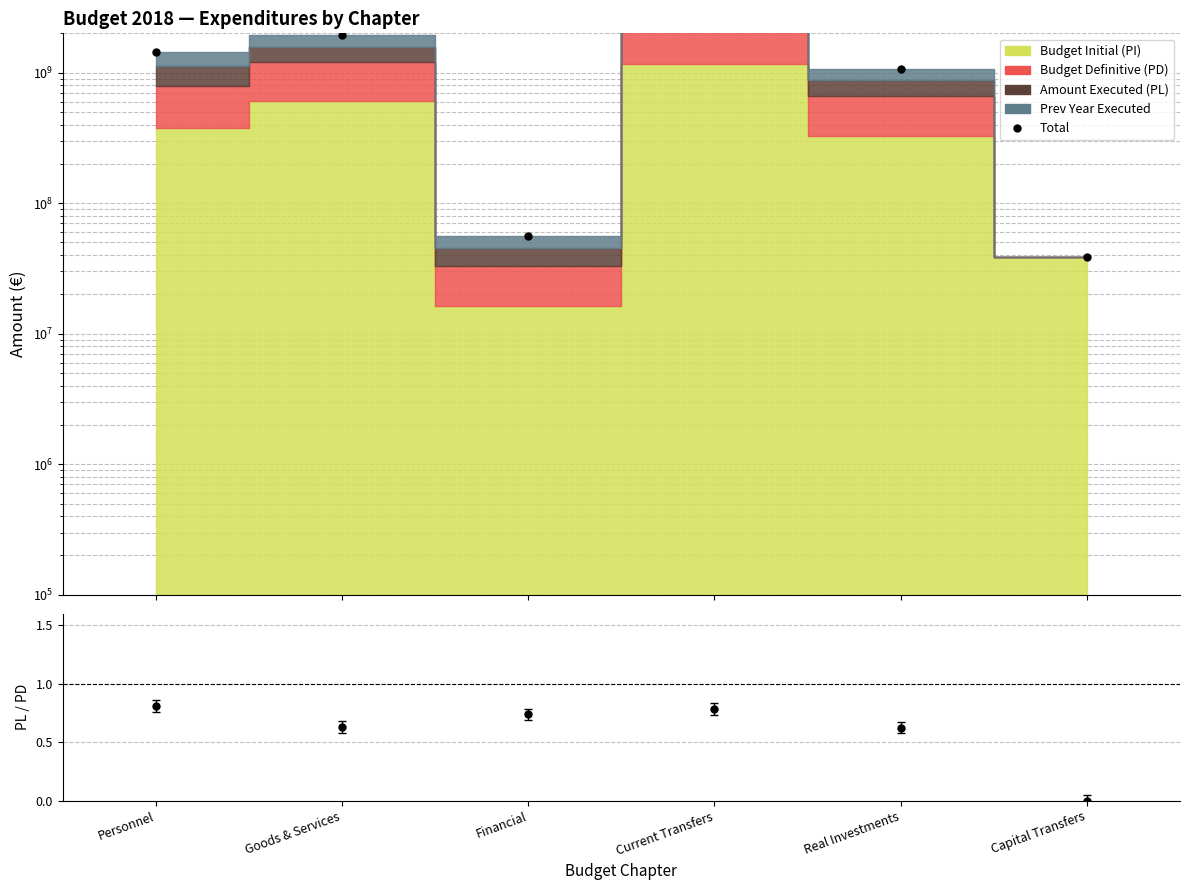

Rank the categories by value from highest to lowest.

Current Transfers, Goods & Services, Personnel, Real Investments, Financial, Capital Transfers